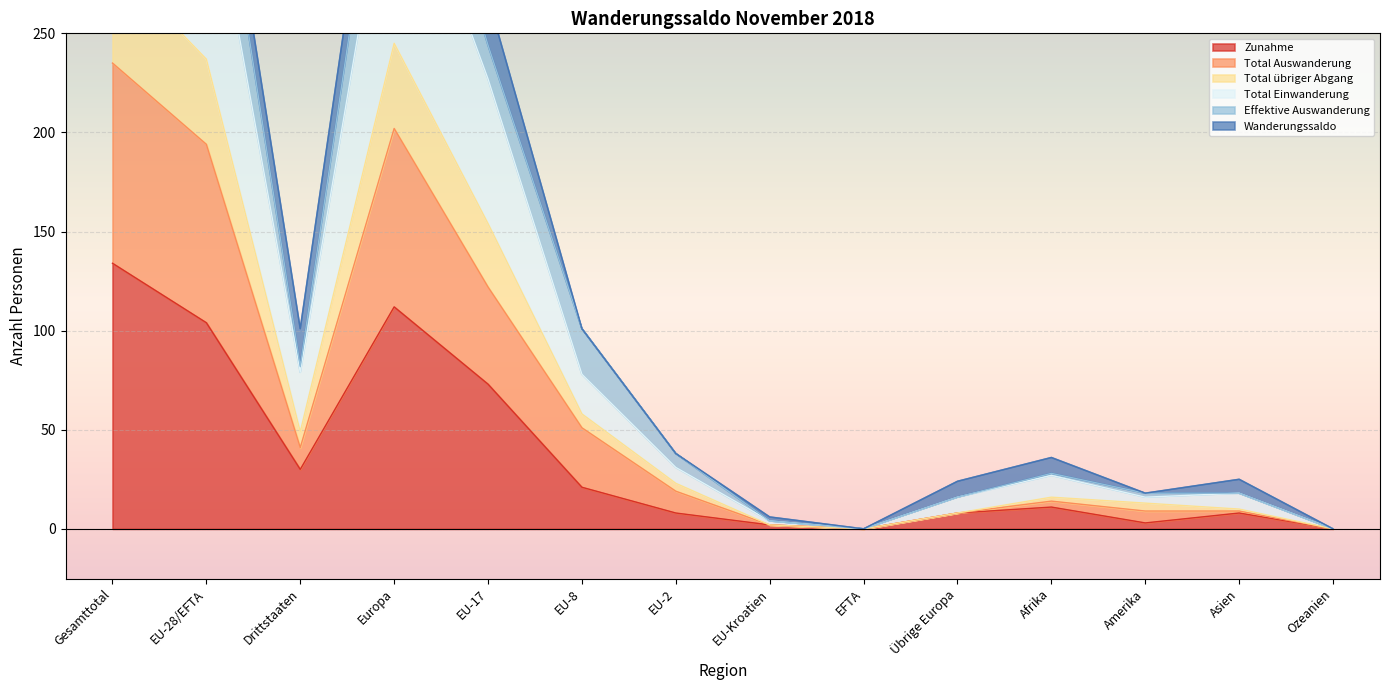

What is the difference between the maximum and minimum values in the Total Einwanderung series?

502